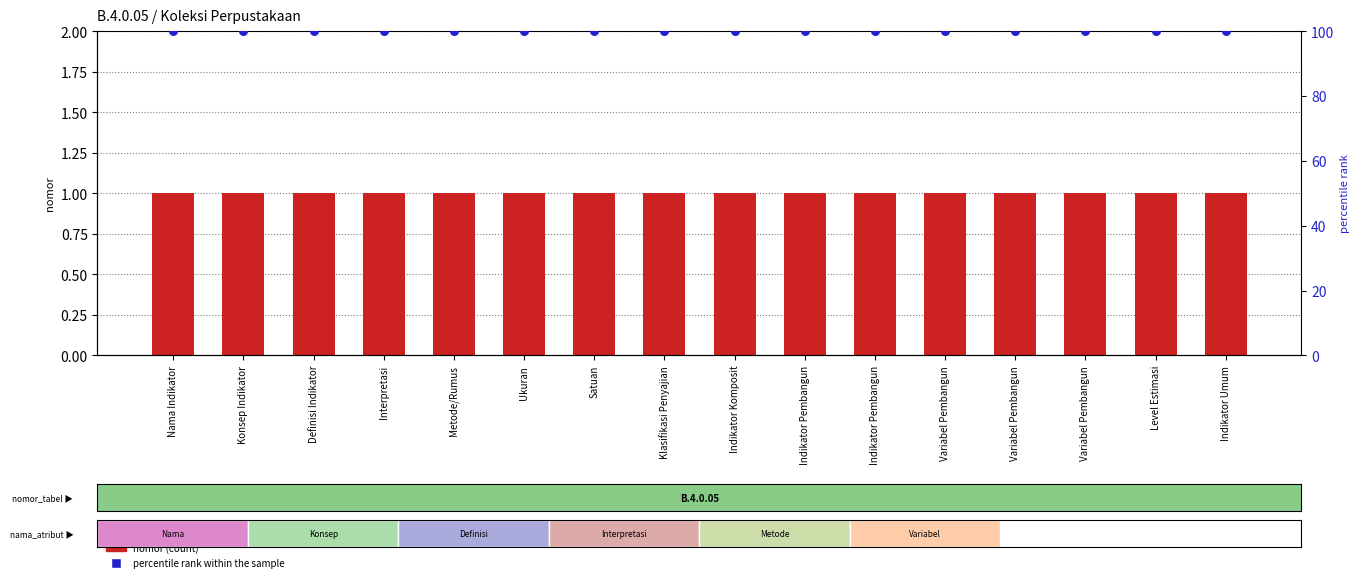

Which series contains the lowest Y value?

nomor